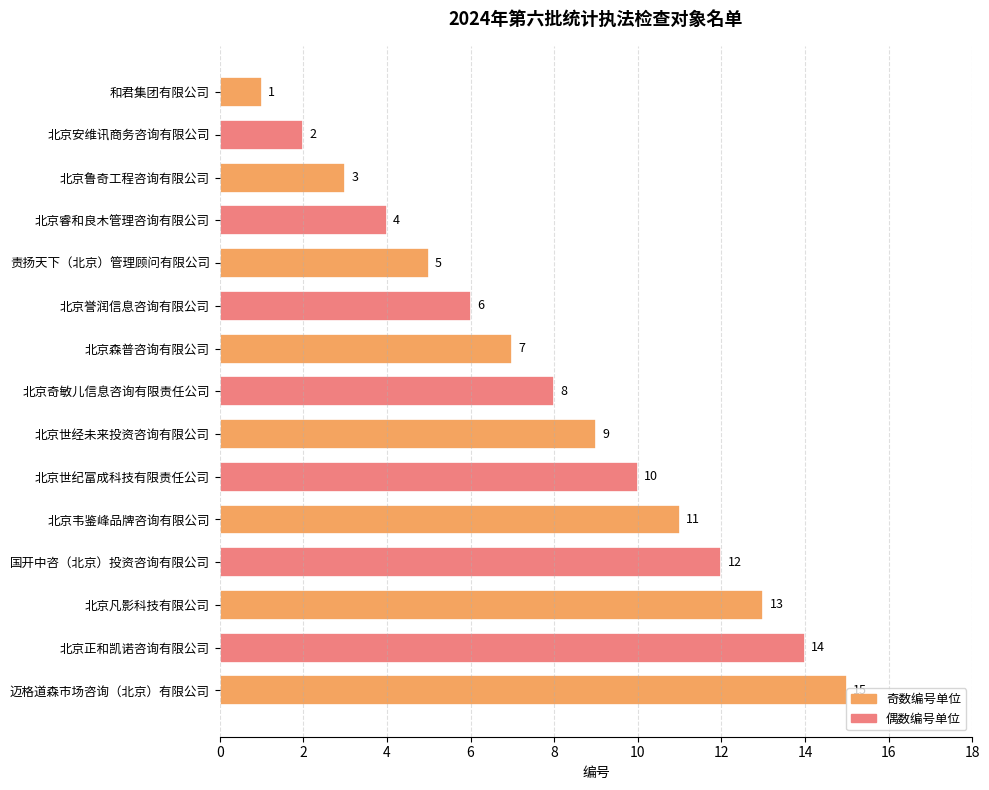

Approximately how many times larger is the value at 北京誉润信息咨询有限公司 compared to 北京森普咨询有限公司?

0.9